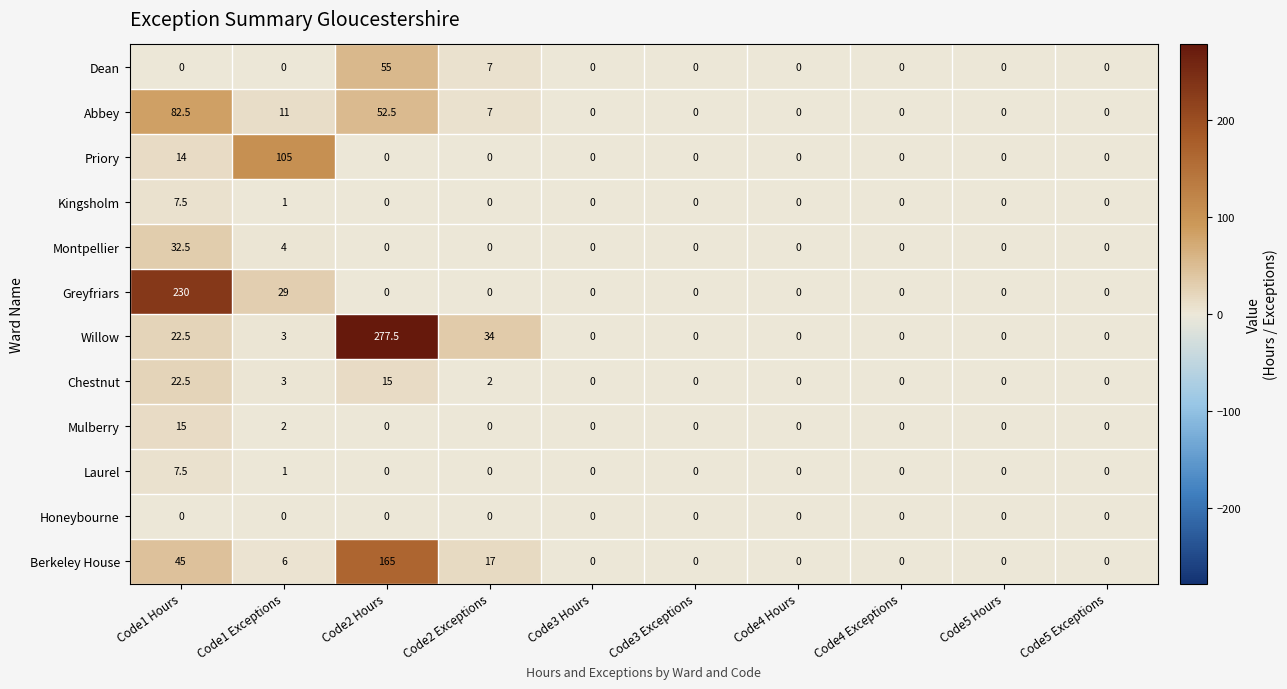

How many Kingsholm values are between 0 and 1?

9